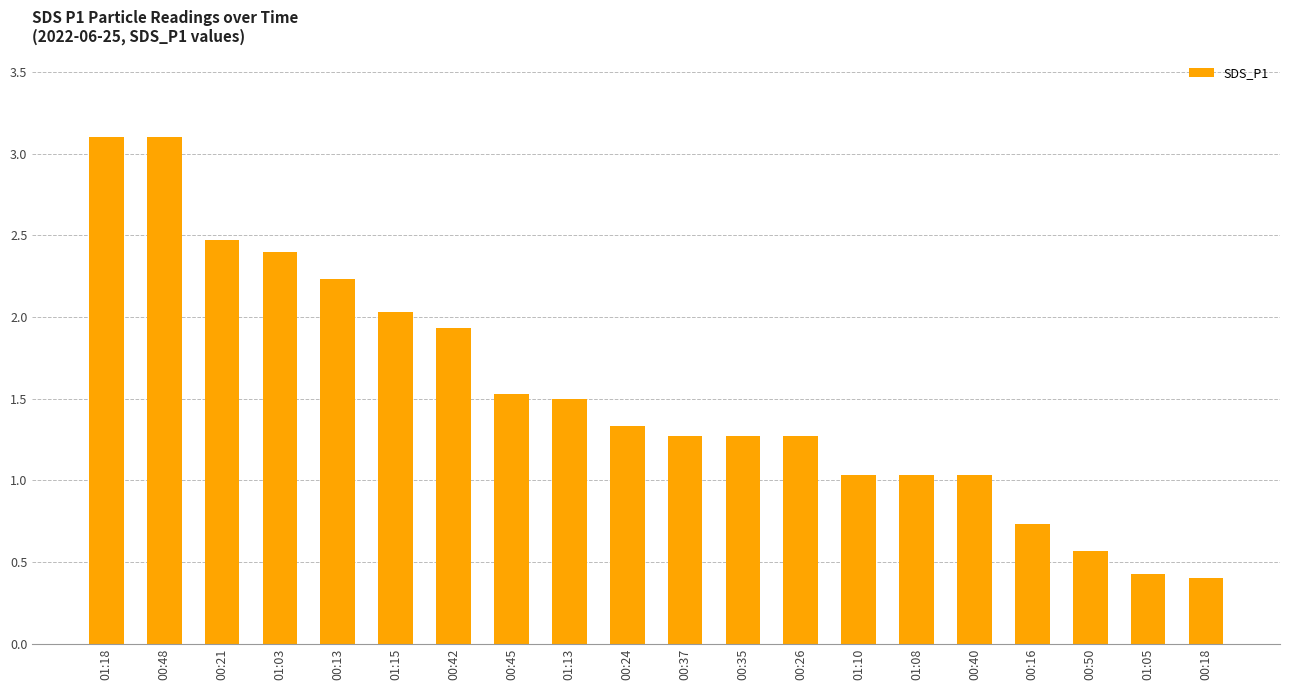

What is the average value?

1.5